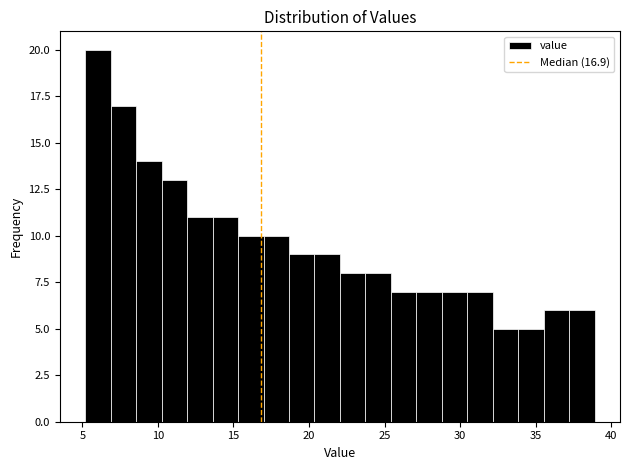

Around what value on the x-axis is the tallest bar? Give the approximate position of its centre, as read against the axis.

6.0